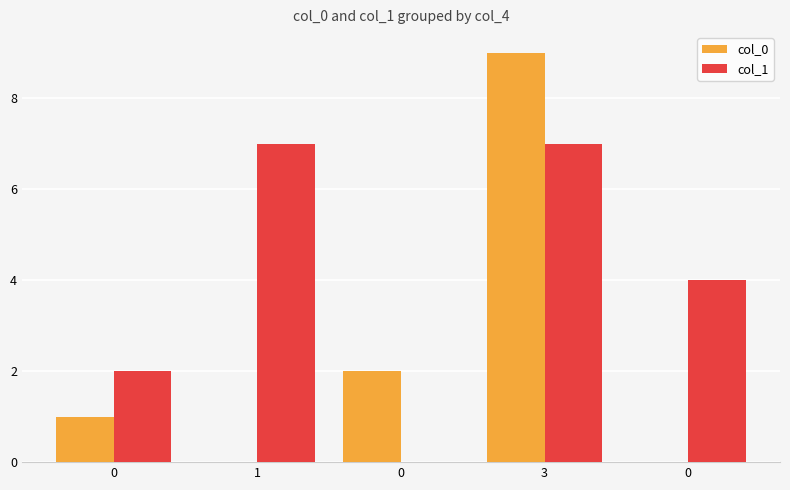

What value does the col_1 series have at 1?

7